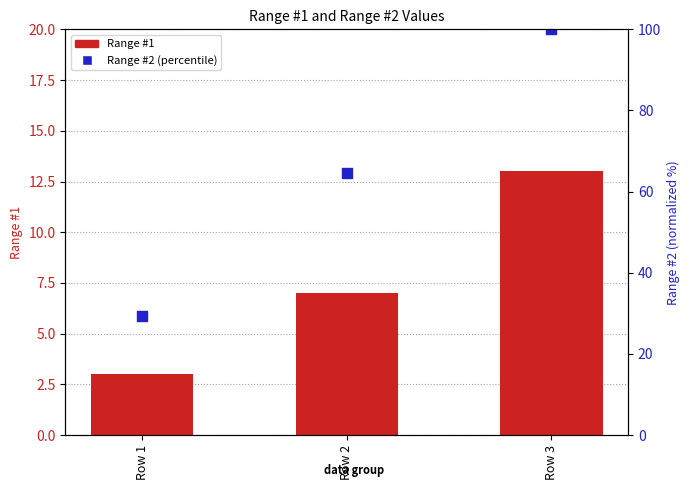

Which series contains the highest Y value?

Range #2 (percentile)